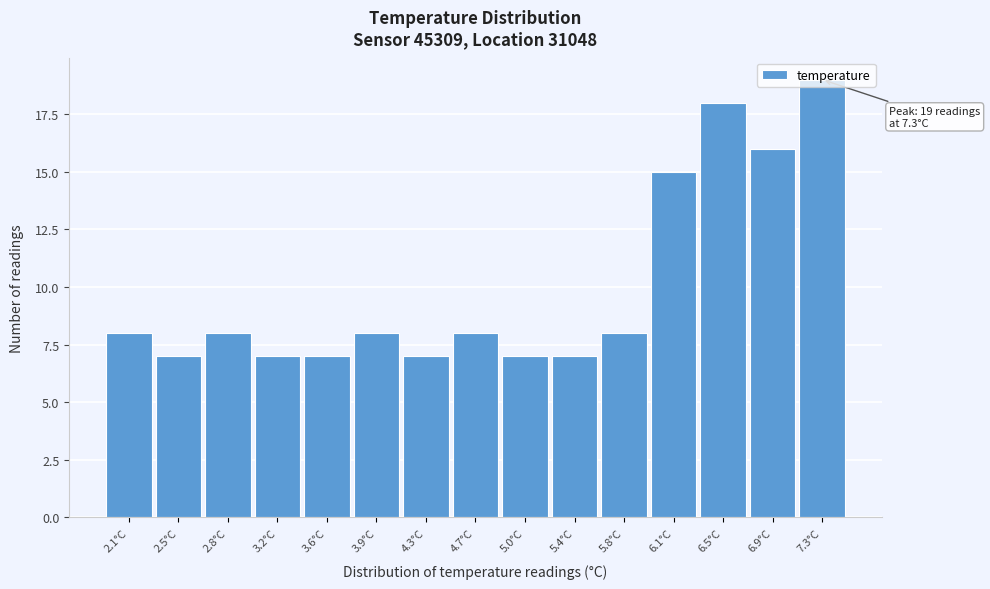

Which range on the x-axis has the tallest bar?

7.05 to 7.45